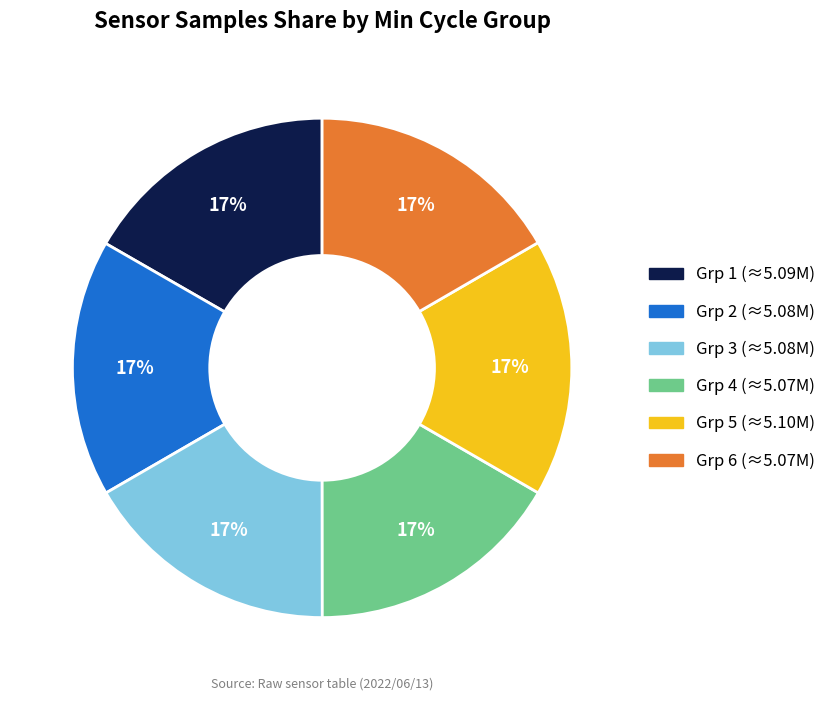

To the nearest percent, what is the average slice percentage?

17%